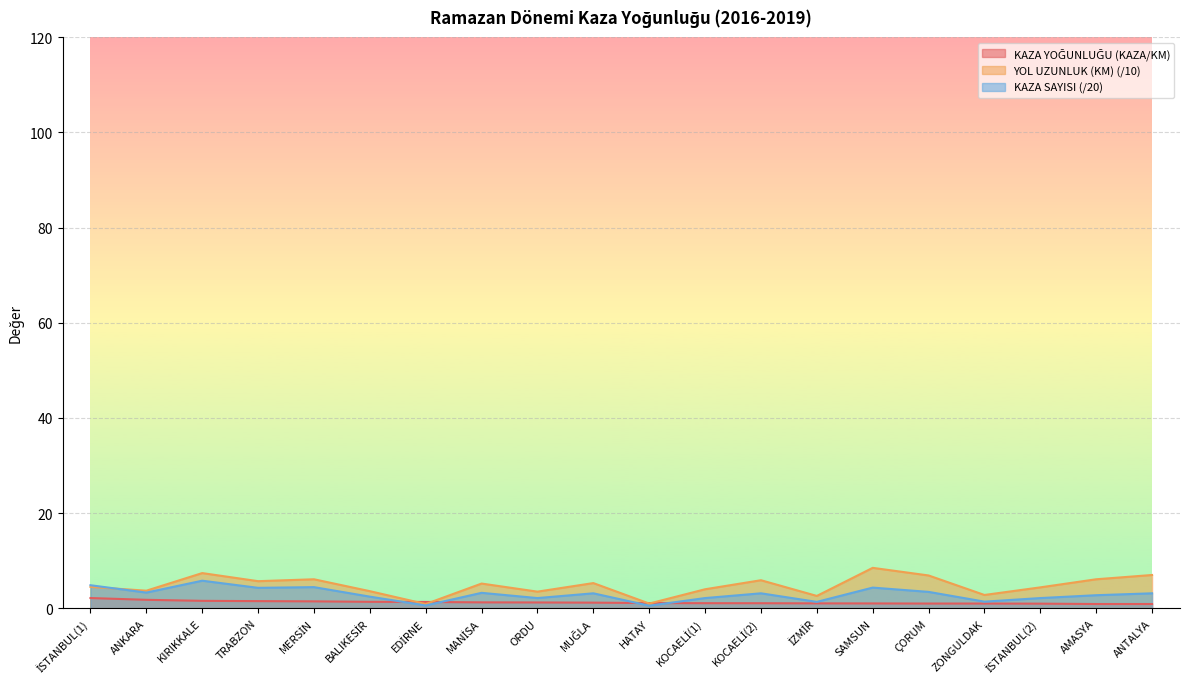

How many data points in KAZA SAYISI are above 3?

11